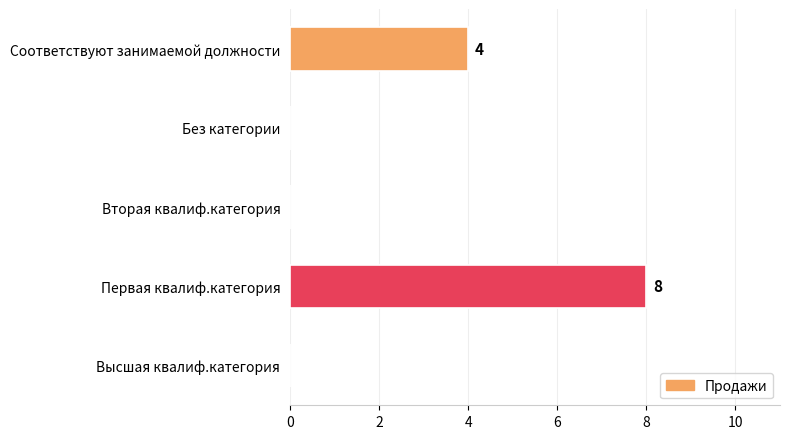

Where is the data nearest to the value 4?

Соответствуют занимаемой должности